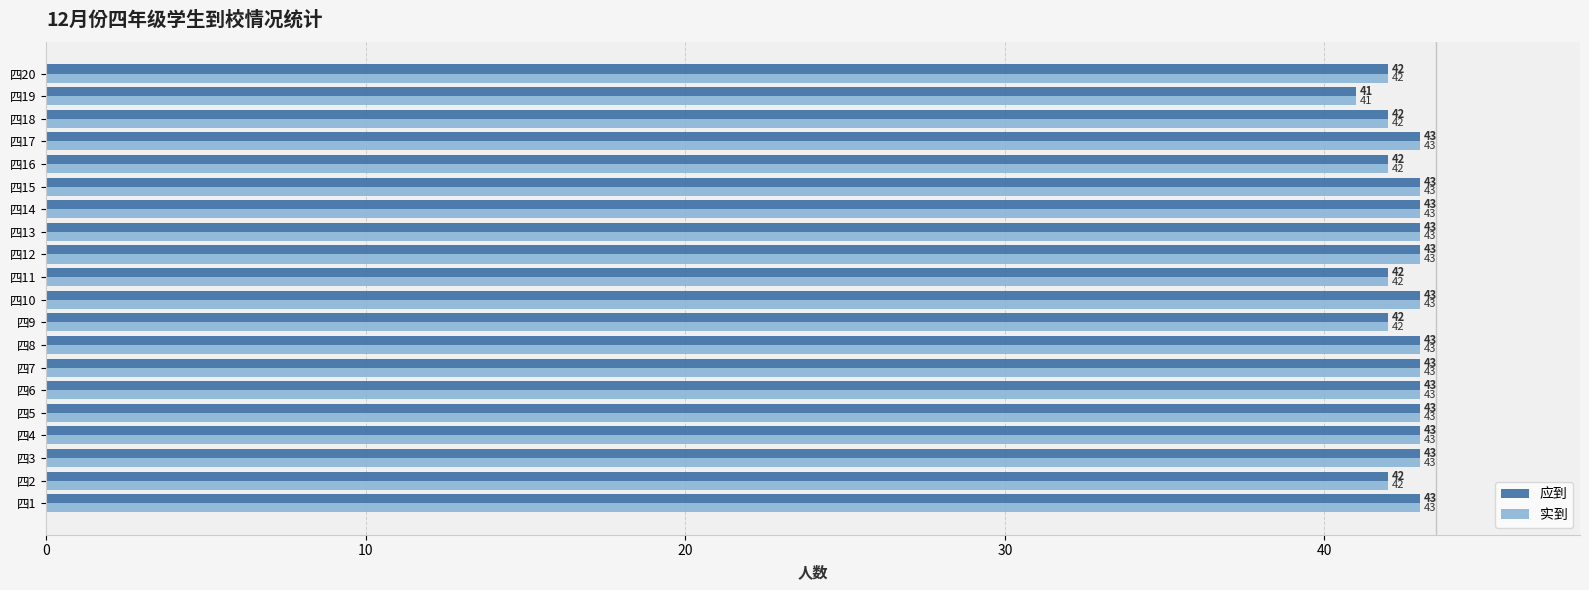

What is the sum of all 应到 values?

852